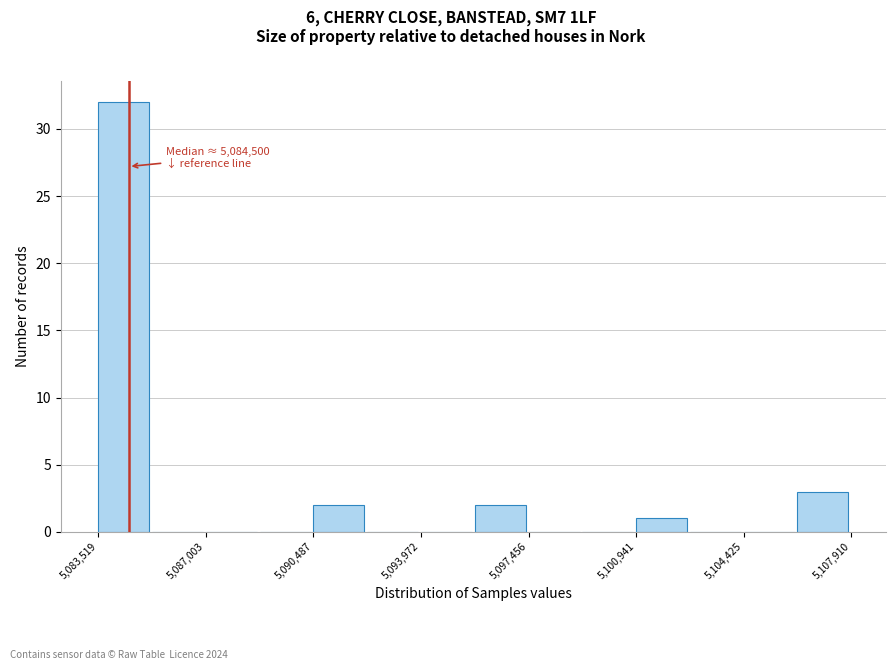

Read against the x-axis, roughly where is the centre of the tallest bar?

5084500